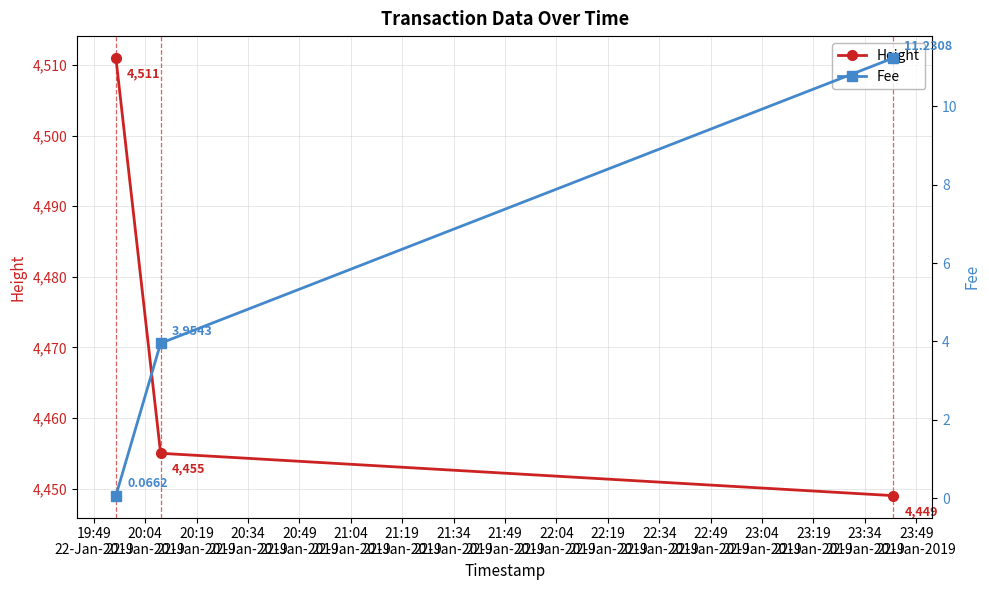

What is the value of the Height point at the 1st from the left?

4511